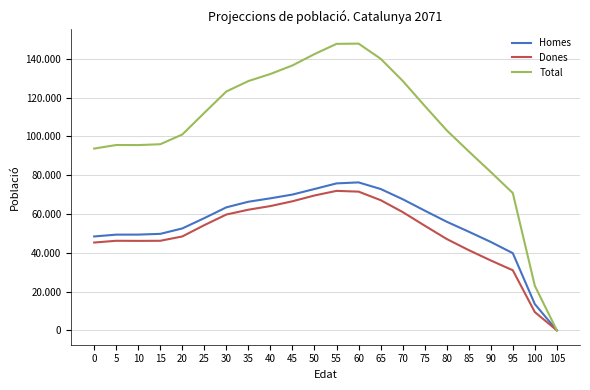

At which label does Total reach its peak?

60